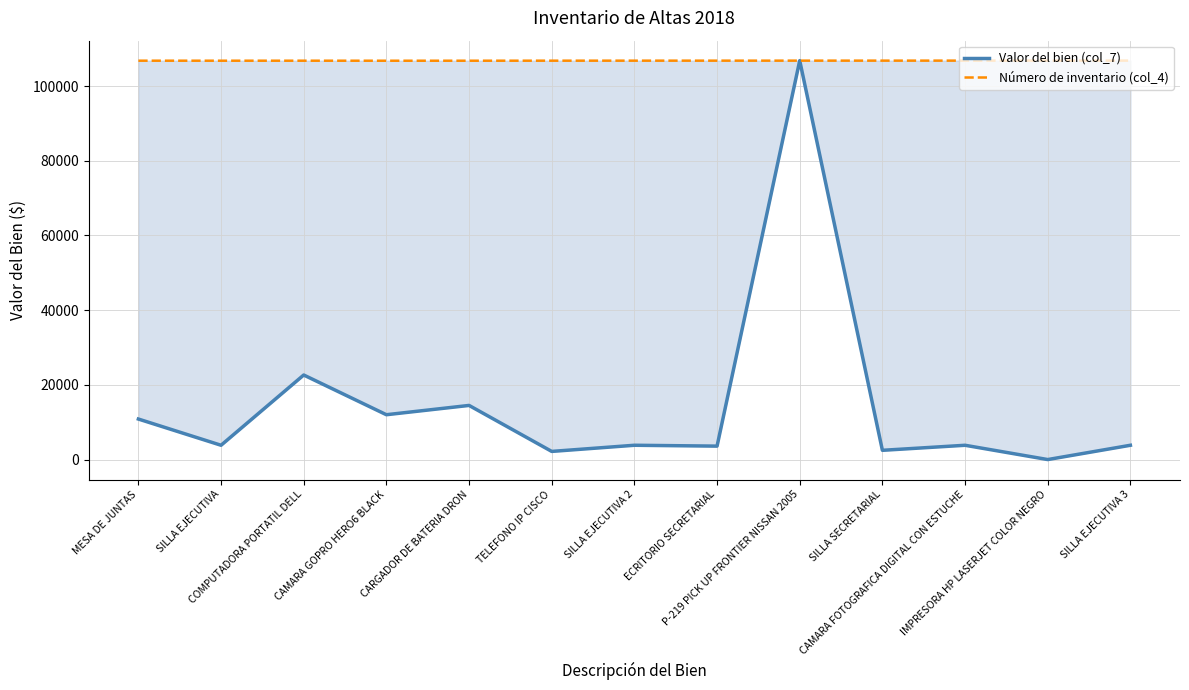

What is the highest value of the Valor del bien (col_7) series?

106820.0